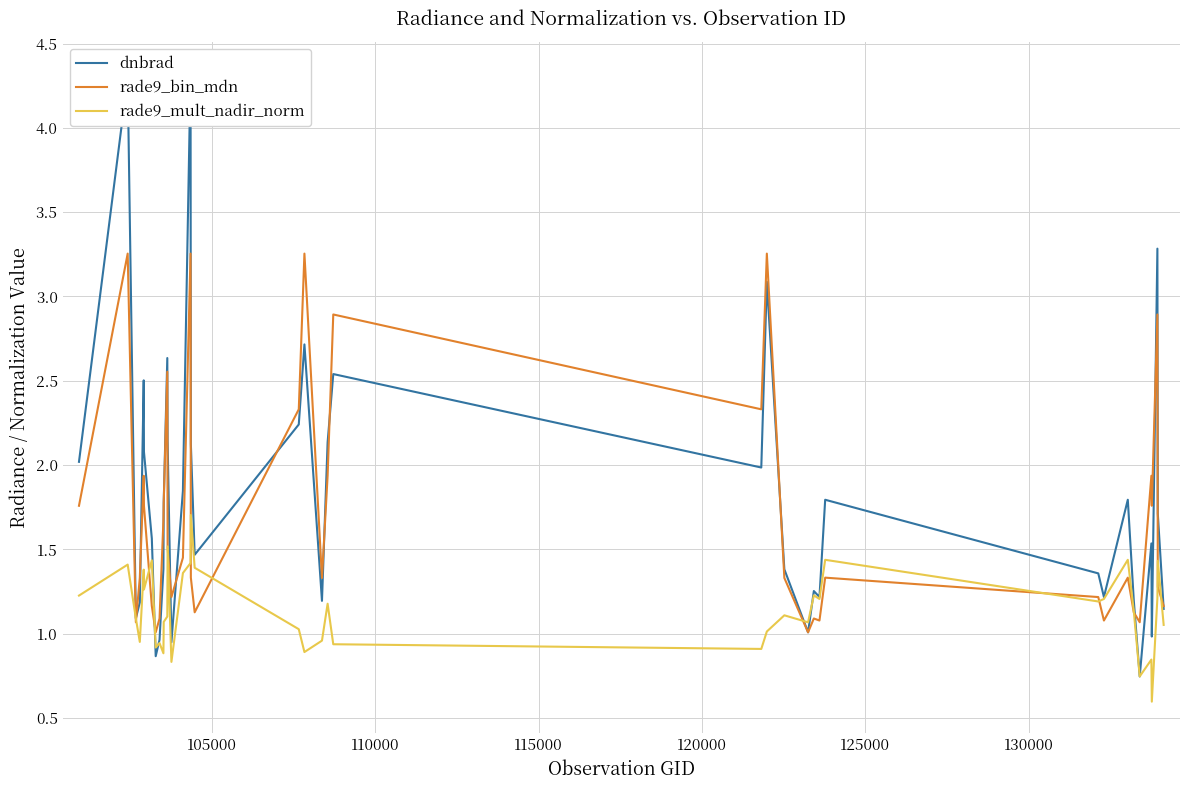

Count the number of data series in this chart.

3